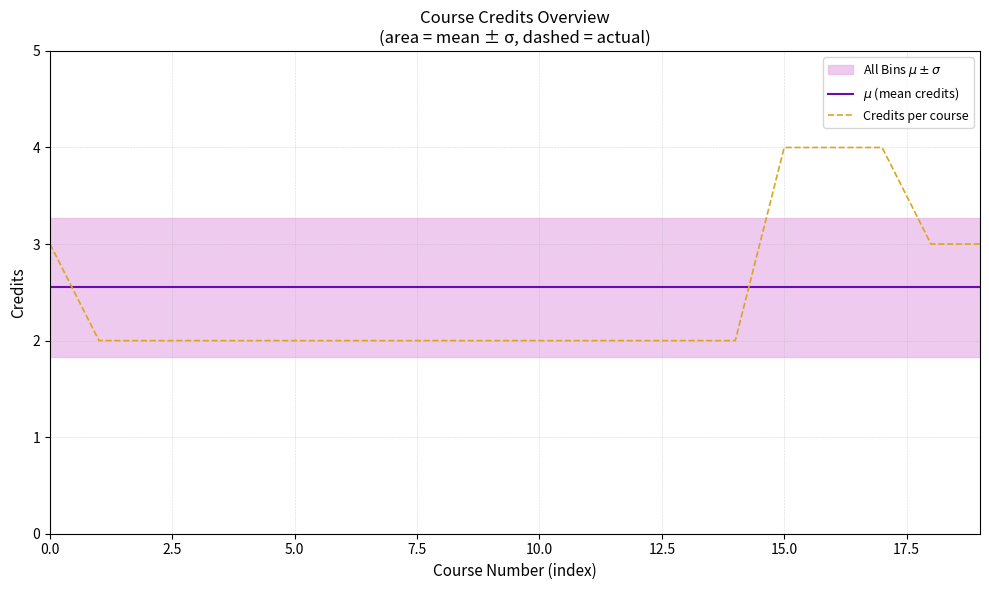

List the series in order of their overall mean, lowest first.

Credits per course, $\mu$ (mean credits)